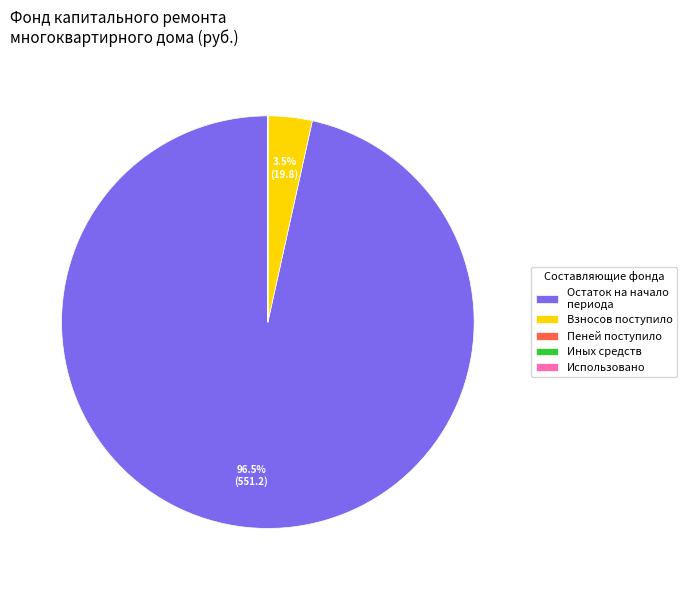

Which slice represents more than half of the pie?

Остаток на начало периода